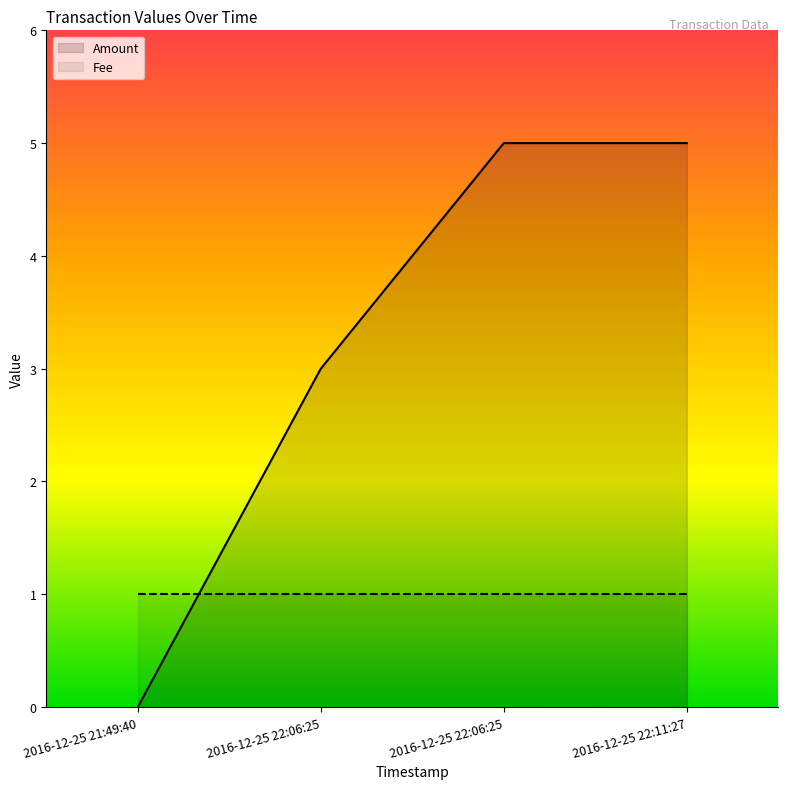

The value of Fee at 2016-12-25 22:06:25 is 2. True or false?

False